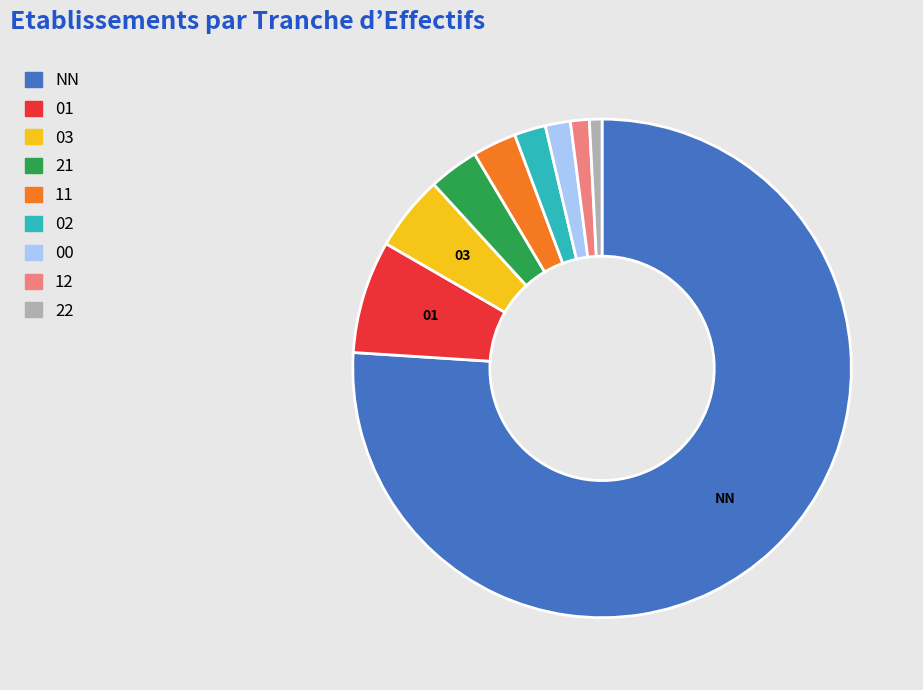

Do 03 and 00 together represent more than half of the pie?

No